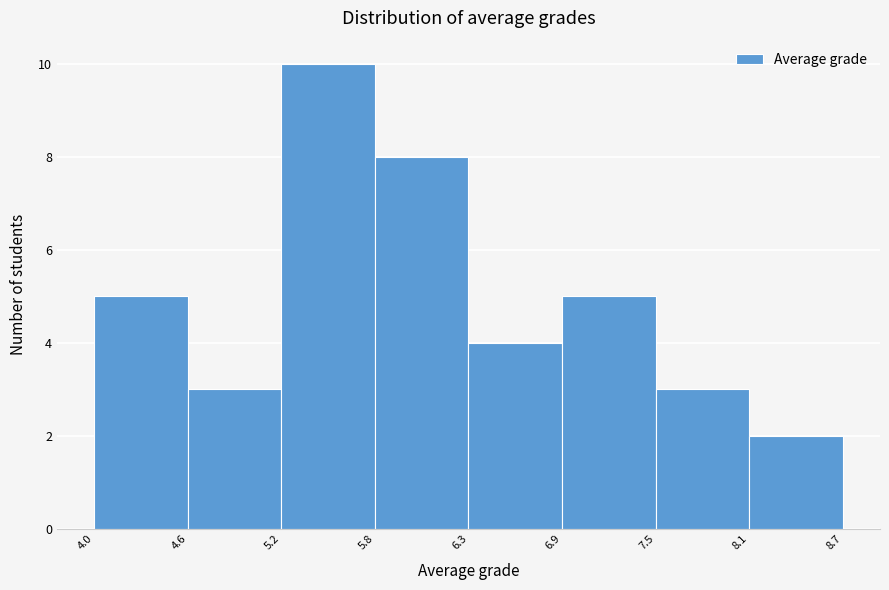

Reading left to right, transcribe this chart: for each bar, give the range it covers on the x-axis and its height. The values are not printed on the chart, so give them approximately, as read against the axis.

4.0 to 4.6: 5
4.6 to 5.2: 3
5.2 to 5.8: 10
5.8 to 6.3: 8
6.3 to 6.9: 4
6.9 to 7.5: 5
7.5 to 8.1: 3
8.1 to 8.7: 2